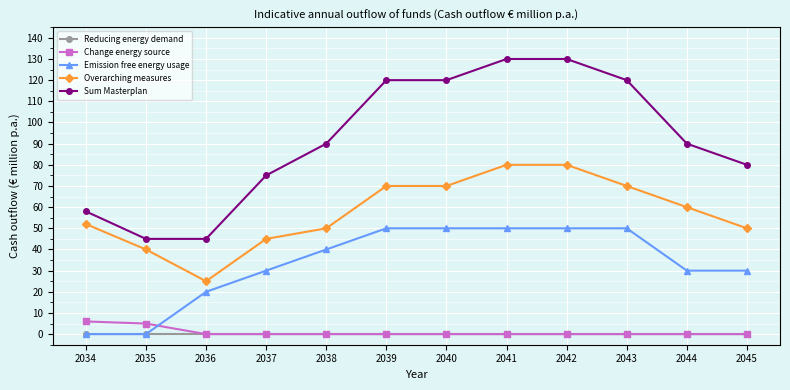

List the series in order of their peak value, lowest first.

Reducing energy demand, Change energy source, Emission free energy usage, Overarching measures, Sum Masterplan